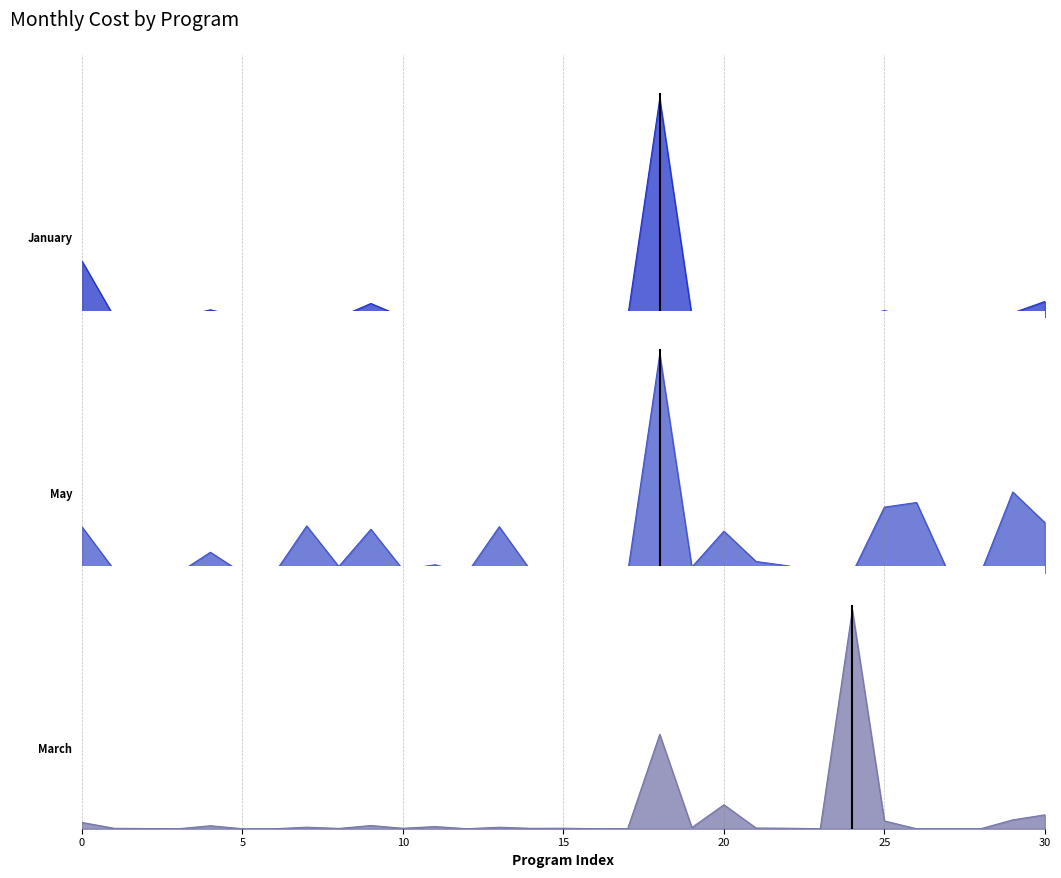

Which series has the largest total across all categories?

March